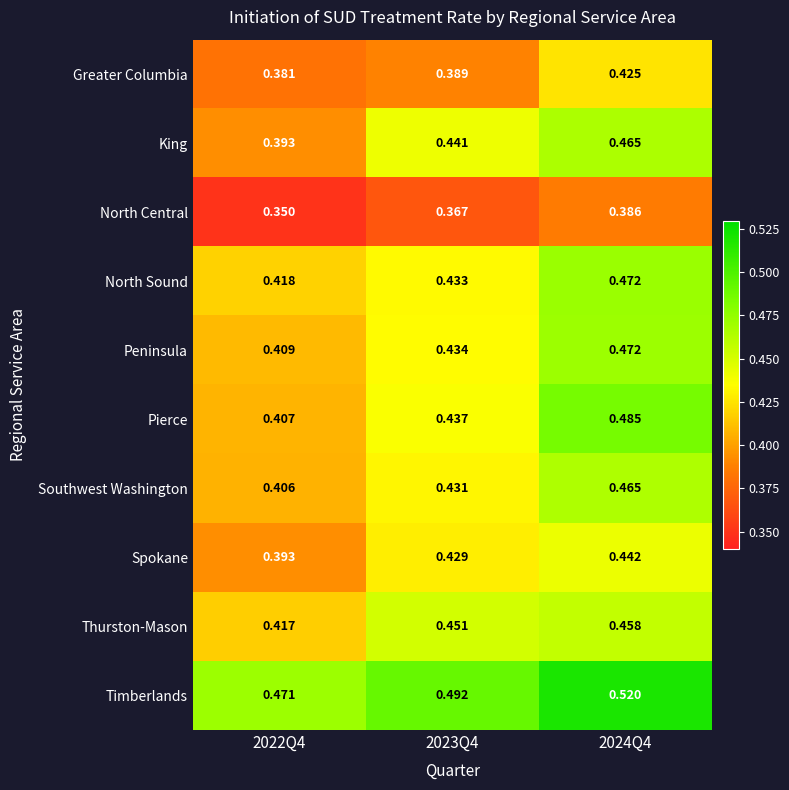

Which series has the largest total across all categories?

Timberlands